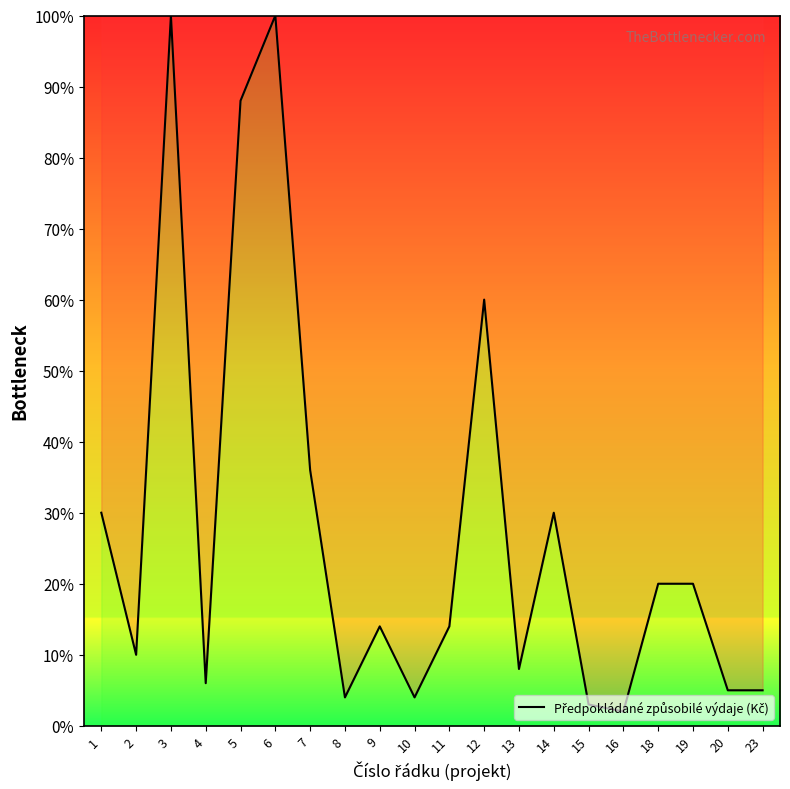

Reading left to right, what are all the values shown in this chart?

1=30.0	2=10.0	3=100.0	4=6.0	5=88.0	6=100.0	7=36.0	8=4.0	9=14.0	10=4.0	11=14.0	12=60.0	13=8.0	14=30.0	15=3.0	16=2.0	18=20.0	19=20.0	20=5.0	23=5.0